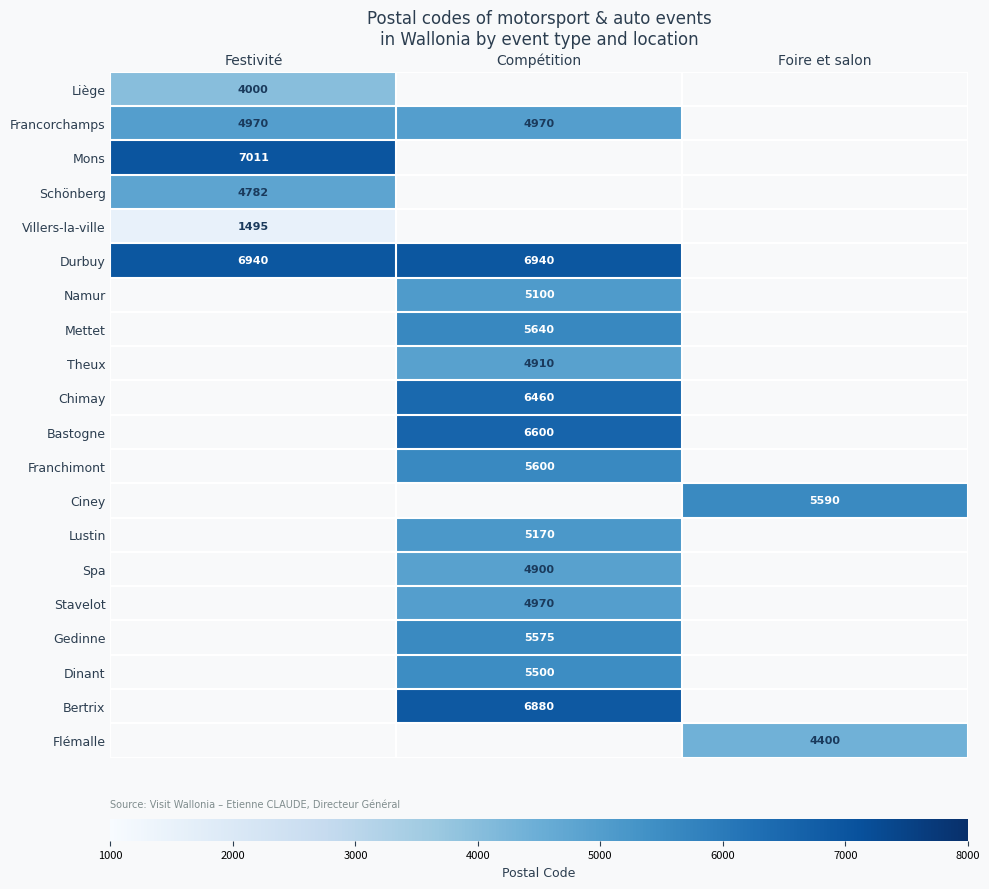

At how many categories does at least one series exceed 2282?

3